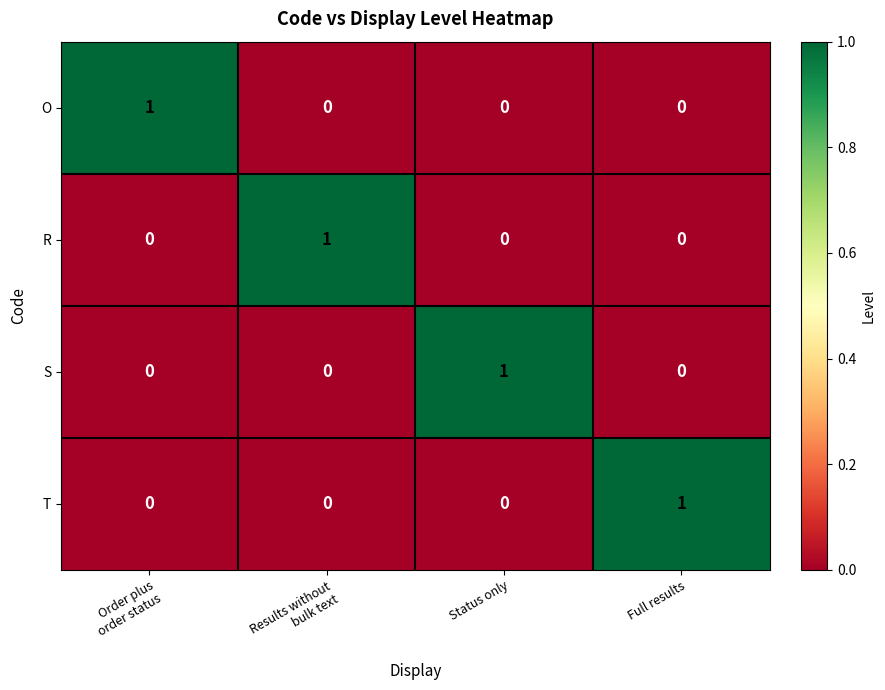

How many O values are between 0 and 1?

4